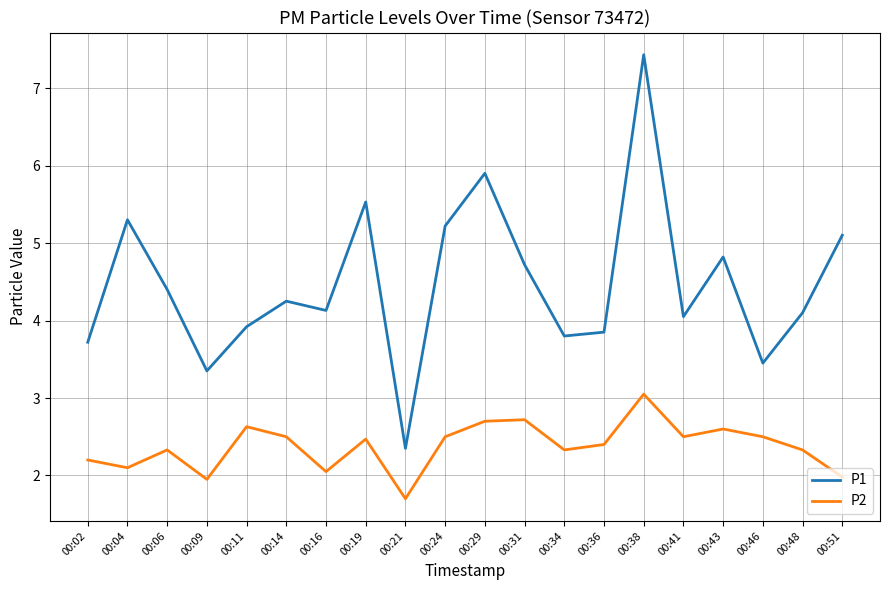

Is the value of P2 at 00:36 greater than the value of P1 at 00:46?

No